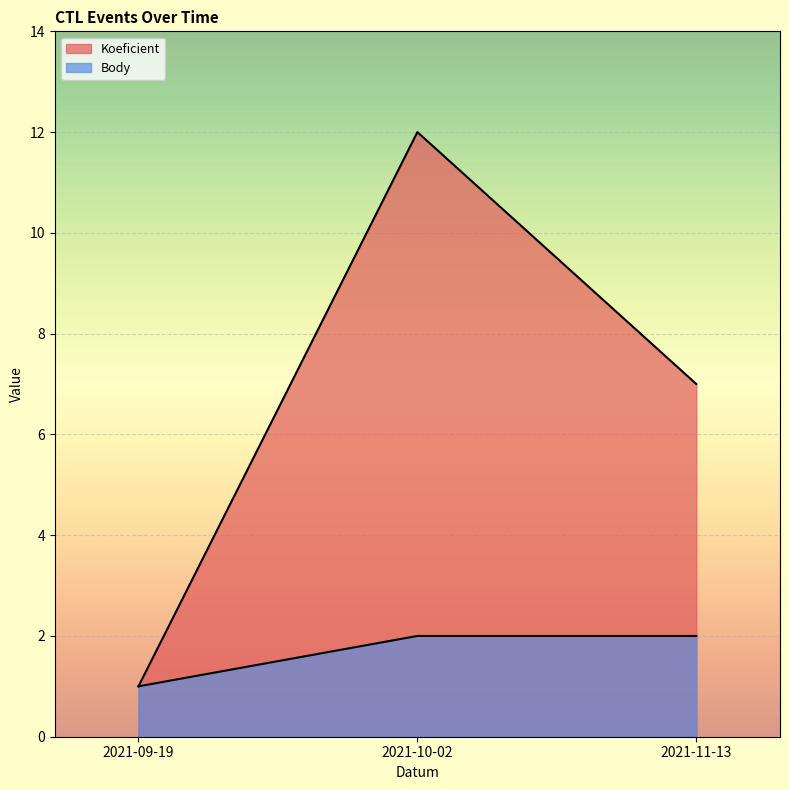

True or false: Koeficient has a value of 1 at 2021-09-19.

False